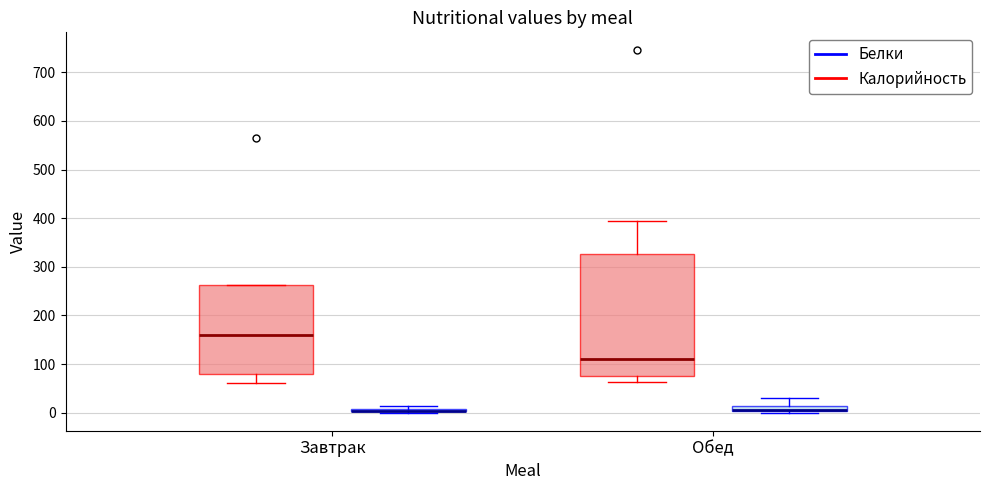

Where does the lower whisker of the box for Завтрак (Калорийность) end on the y-axis? The values are not printed on the chart, so give them approximately, as read against the axis.

60